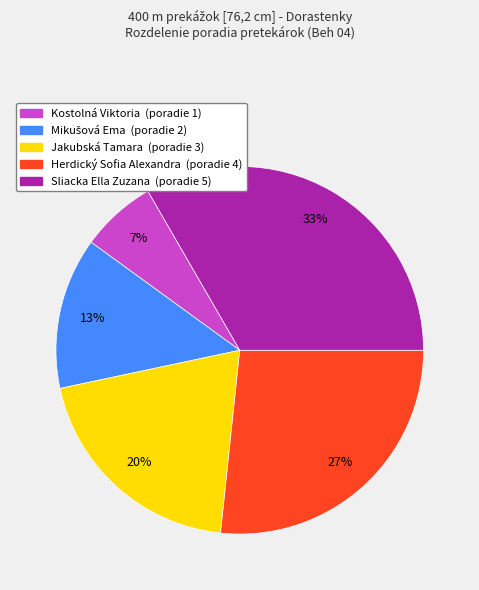

Is it true that Herdický Sofia Alexandra is 27% of the pie?

True